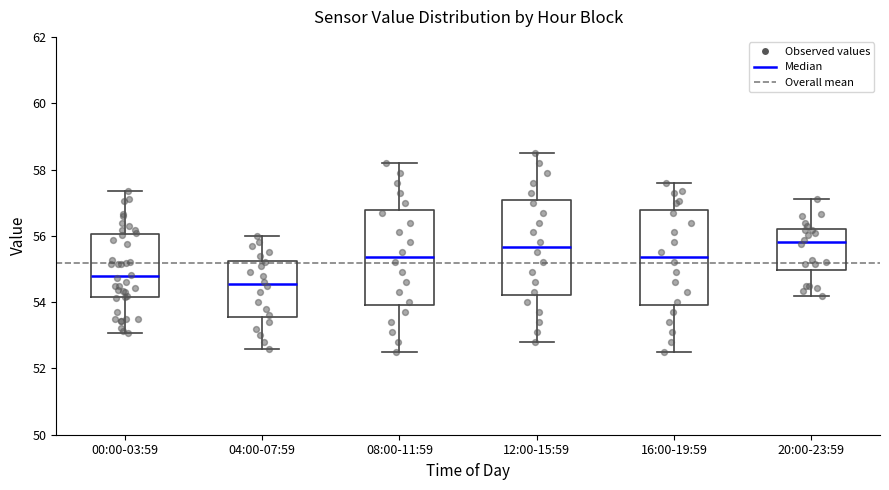

Reading left to right, transcribe this box plot: for each box, give where its median line is, the range the box spans, and where its two whiskers end, as read against the y-axis. The values are not printed on the chart, so give them approximately, as read against the axis.

00:00-03:59: median 54.8, box 54.2 to 56.0, whiskers 53.0 to 57.4
04:00-07:59: median 54.6, box 53.6 to 55.2, whiskers 52.6 to 56.0
08:00-11:59: median 55.4, box 54.0 to 56.8, whiskers 52.6 to 58.2
12:00-15:59: median 55.6, box 54.2 to 57.0, whiskers 52.8 to 58.6
16:00-19:59: median 55.4, box 54.0 to 56.8, whiskers 52.6 to 57.6
20:00-23:59: median 55.8, box 55.0 to 56.2, whiskers 54.2 to 57.2